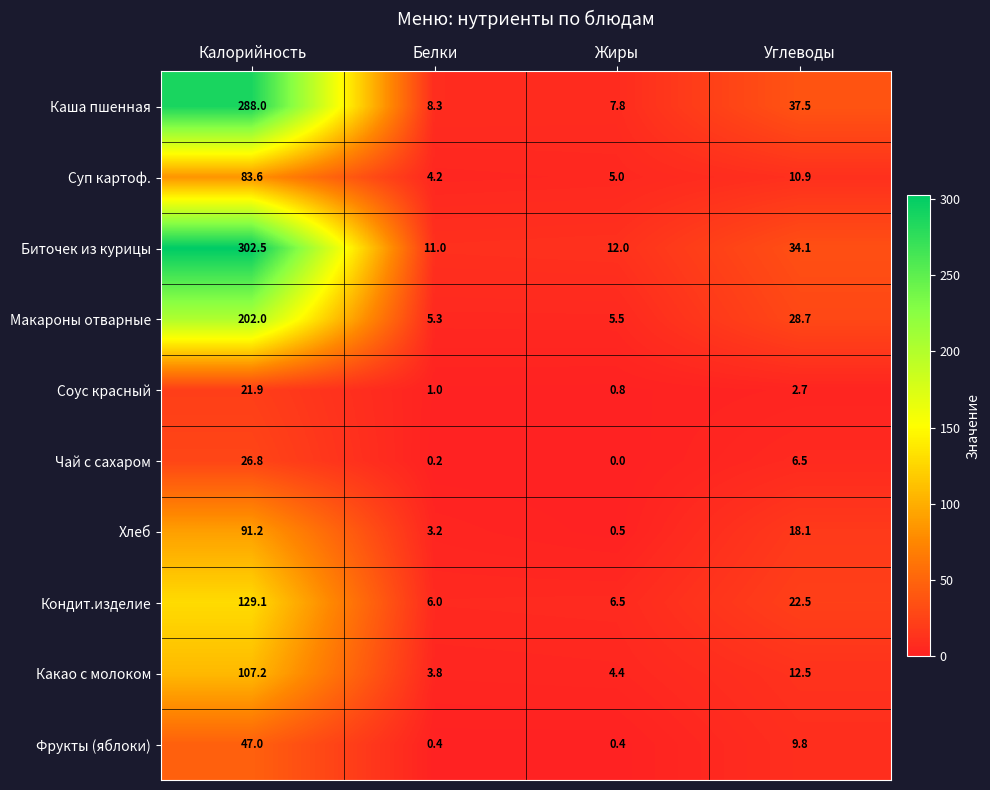

What is the greatest value displayed?

302.5